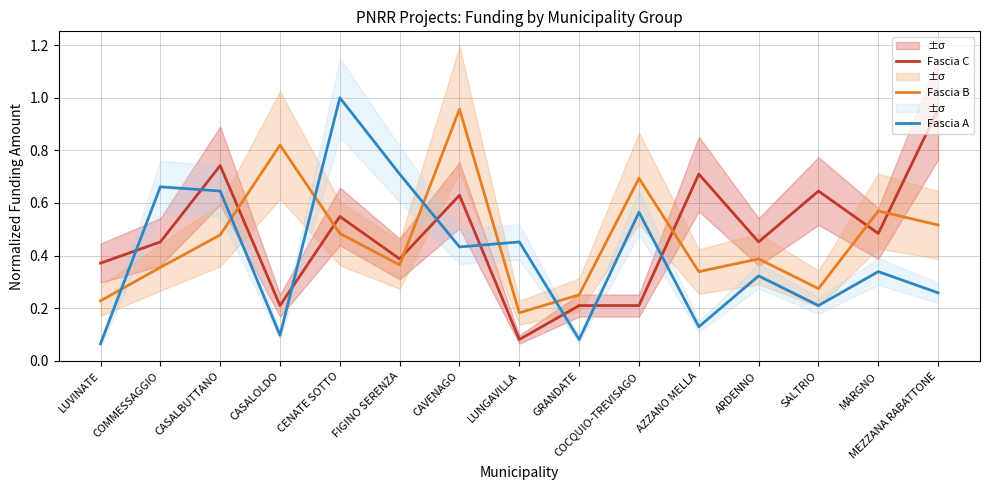

The Fascia A series shows 0.1 at AZZANO MELLA. True or false?

True